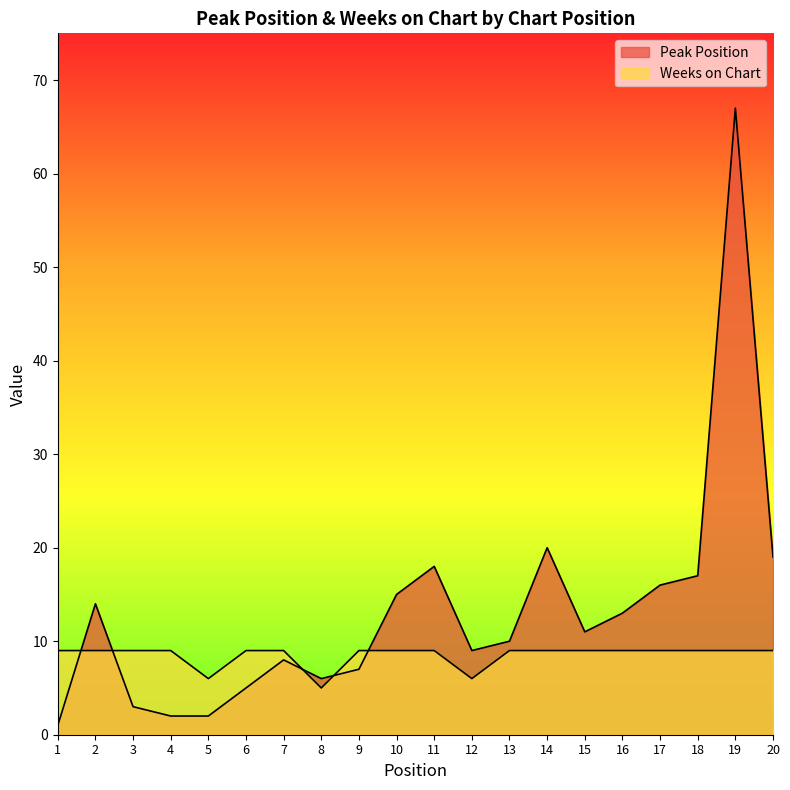

Between which two adjacent categories do Weeks on Chart and Peak Position first intersect?

1 and 2